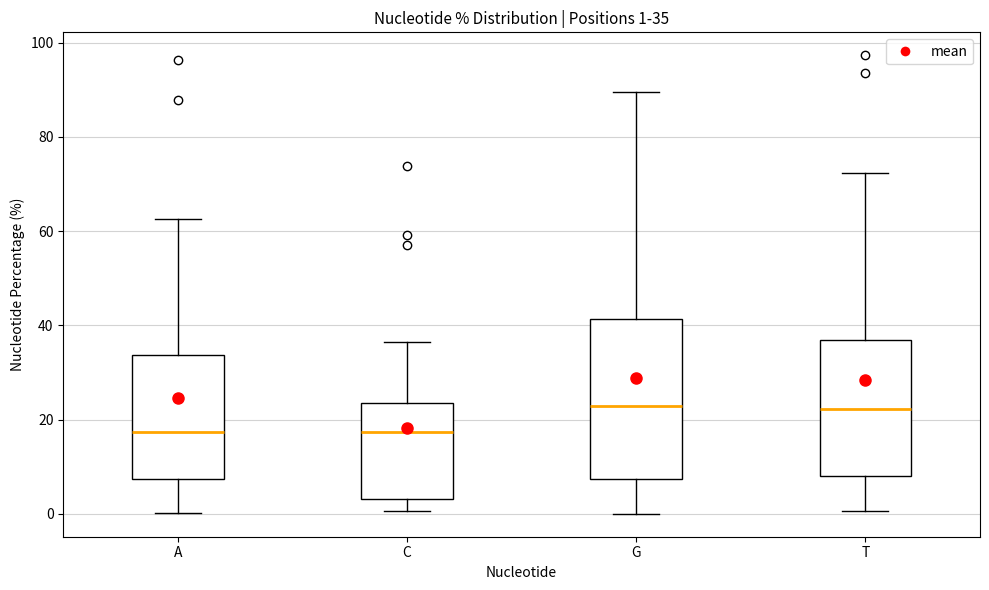

Comparing the boxes themselves (not the whiskers), which one is the tallest?

G